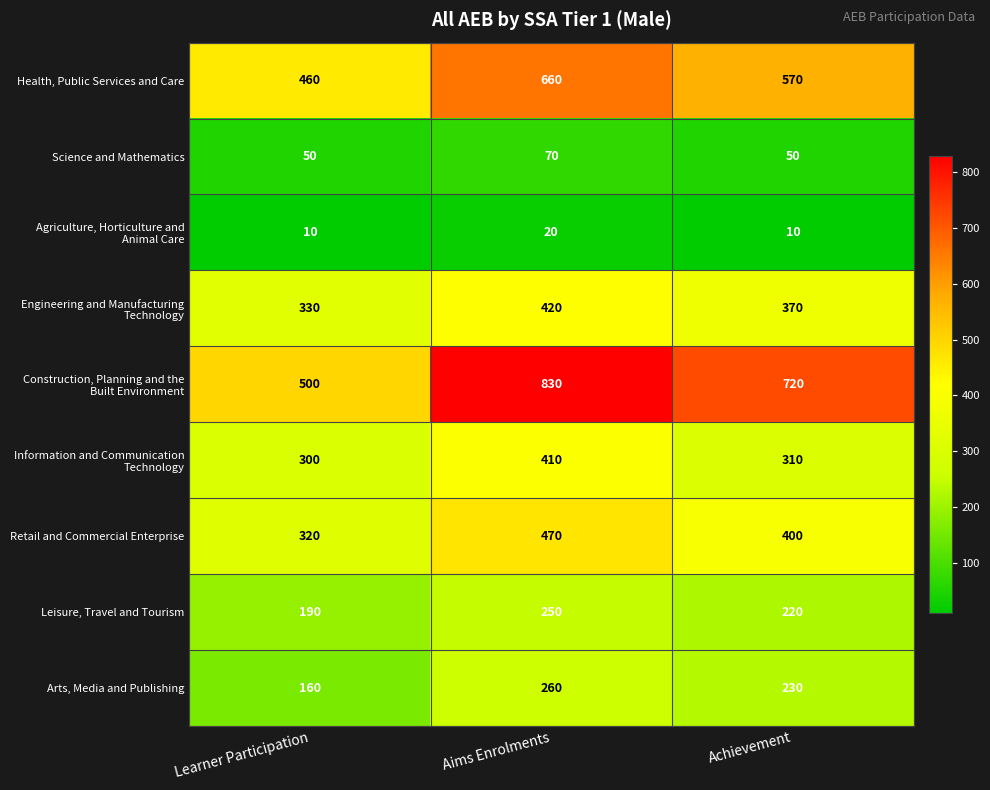

How many categories are shown in the chart?

3